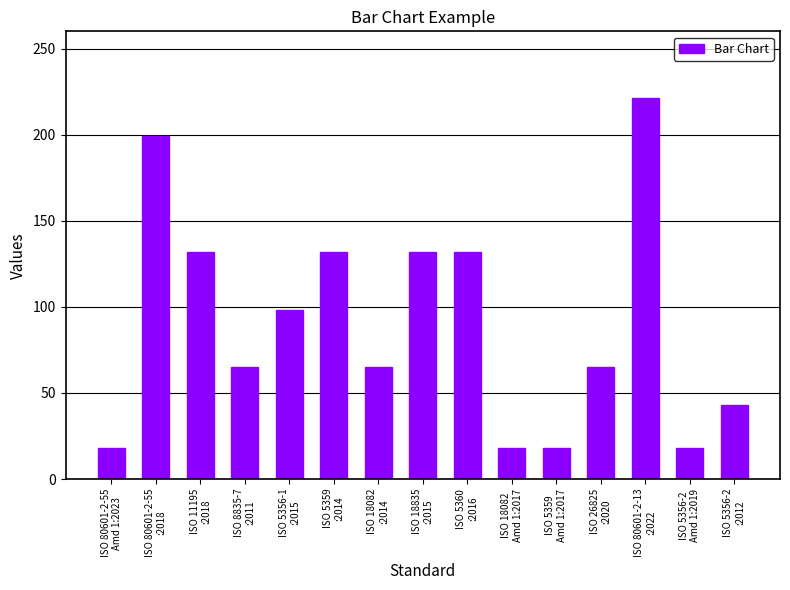

What is the label of the 10th bar from the right?

ISO 5359
:2014